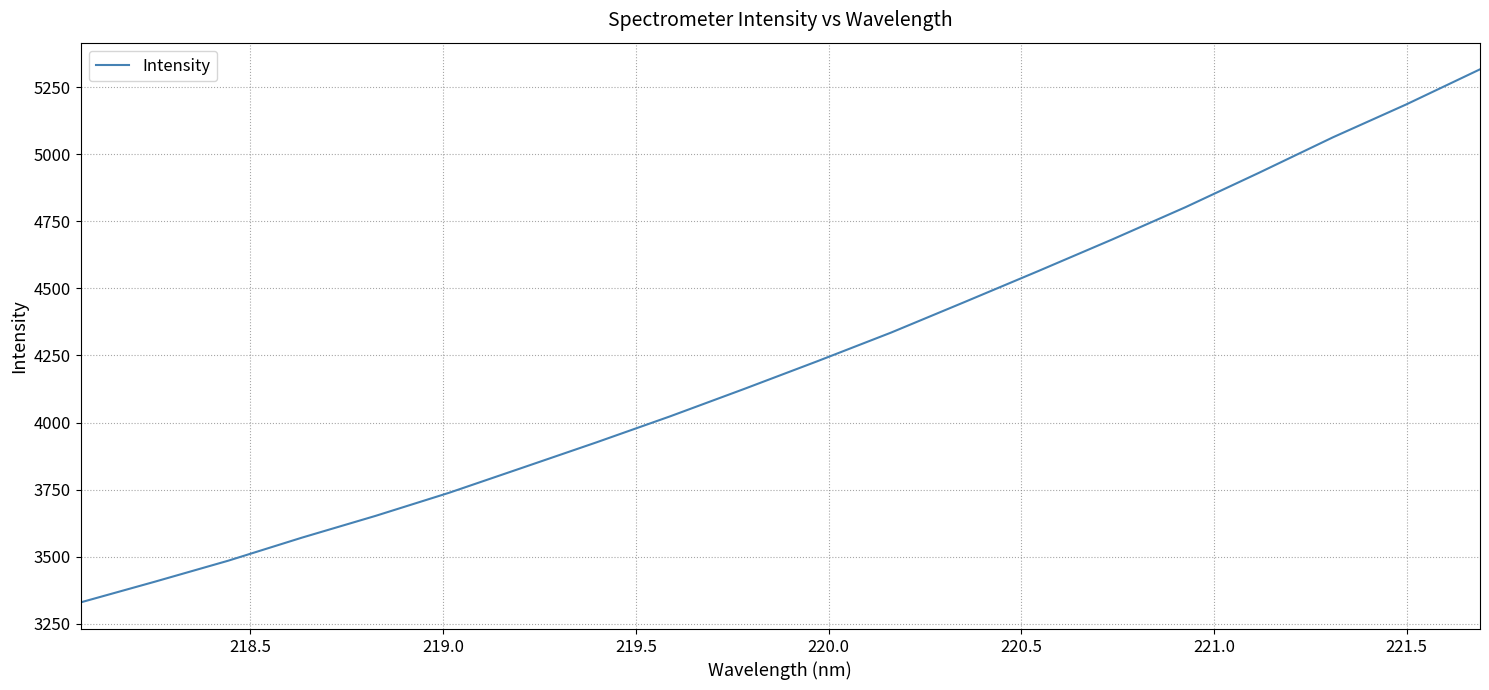

What is the minimum value shown in the chart?

3330.0